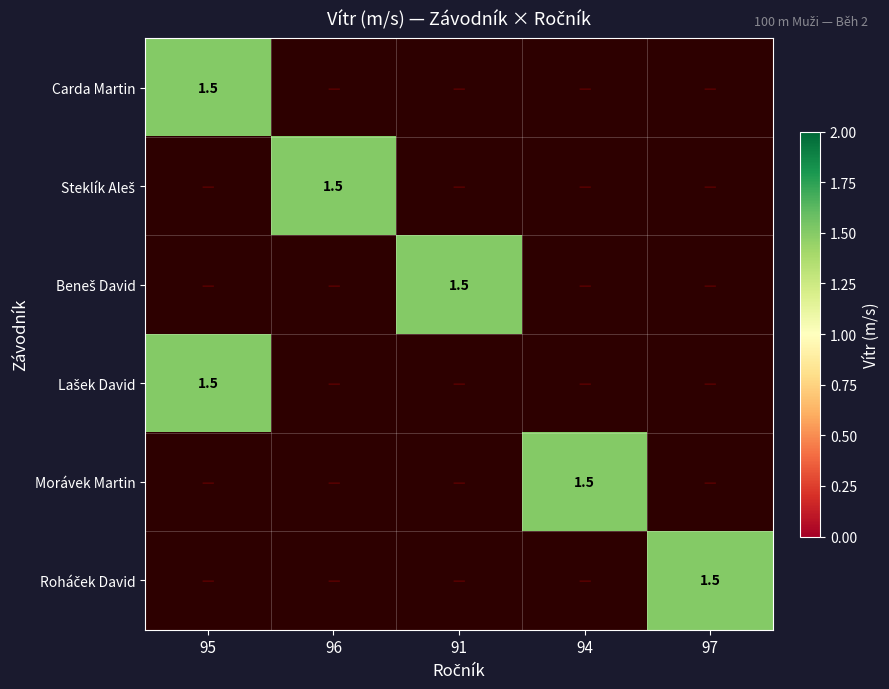

What is the highest value of the Roháček David series?

1.5